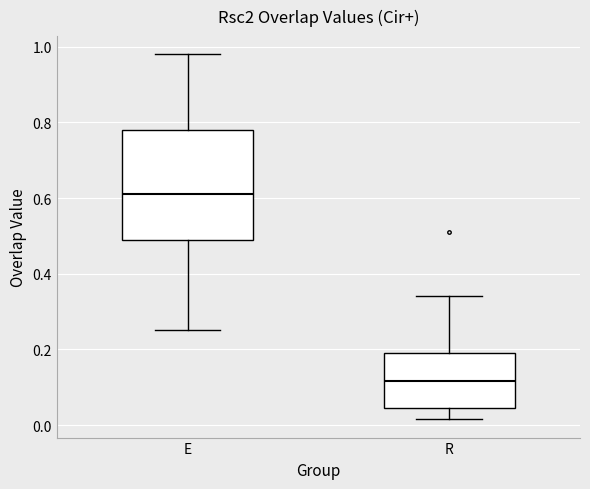

Reading left to right, transcribe this box plot: for each box, give where its median line is, the range the box spans, and where its two whiskers end, as read against the y-axis. The values are not printed on the chart, so give them approximately, as read against the axis.

E: median 0.62, box 0.50 to 0.78, whiskers 0.26 to 0.98
R: median 0.12, box 0.04 to 0.20, whiskers 0.02 to 0.34